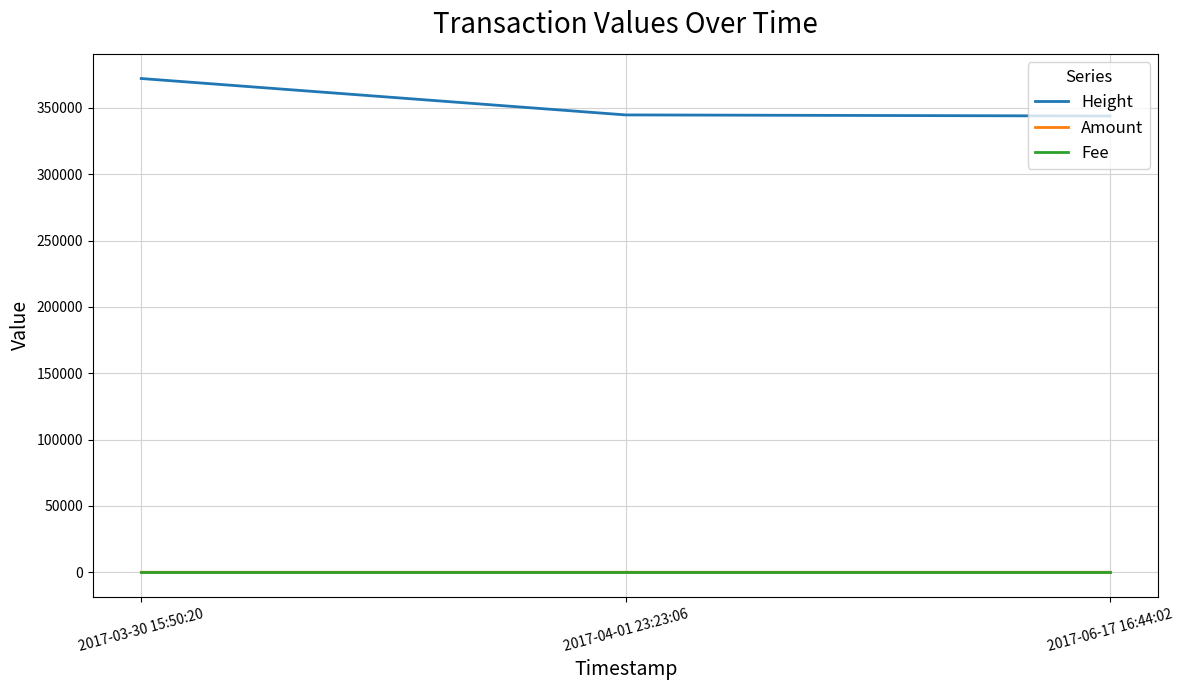

What is the total value across all series at 2017-03-30 15:50:20?

372102